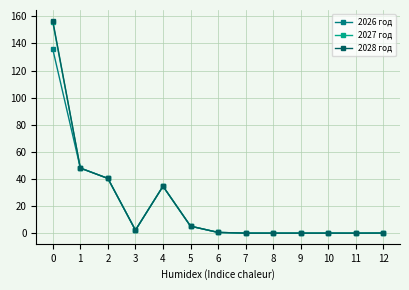

What are all the series names shown in the legend?

2026 год, 2027 год, 2028 год